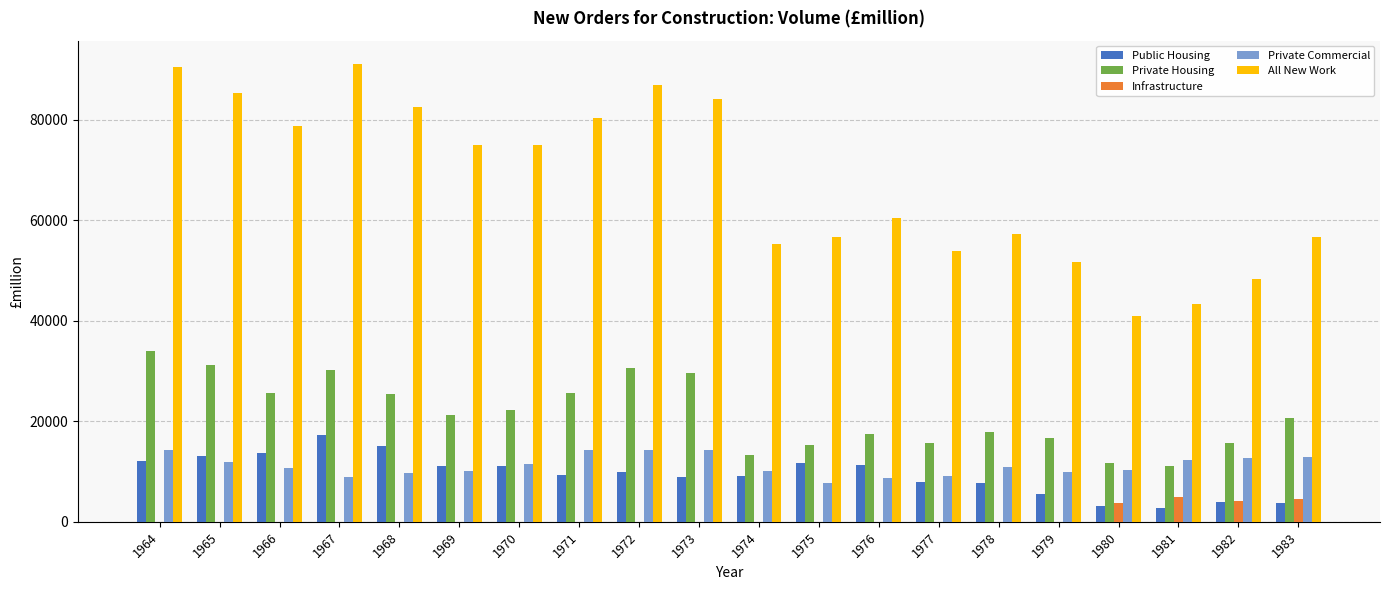

What is the total value across all series at 1978?

93644